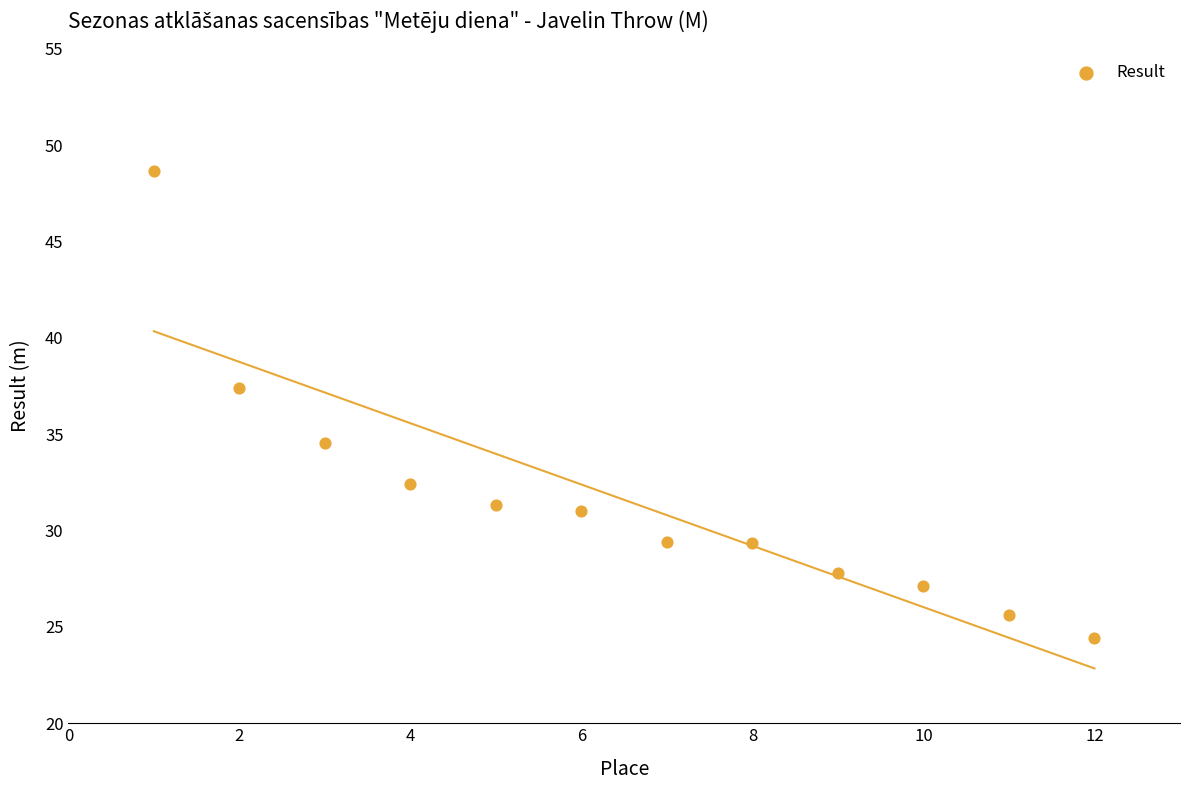

What is the range of X values (max minus min)?

11.0